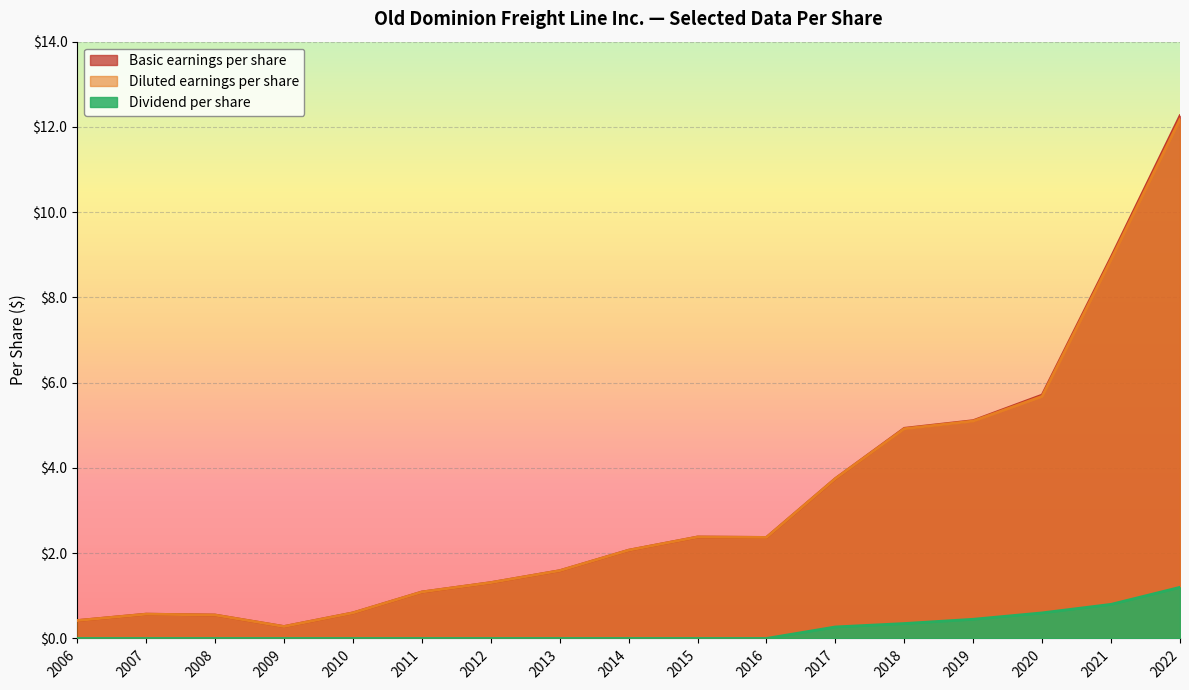

What are all the series names shown in the legend?

Basic earnings per share, Diluted earnings per share, Dividend per share